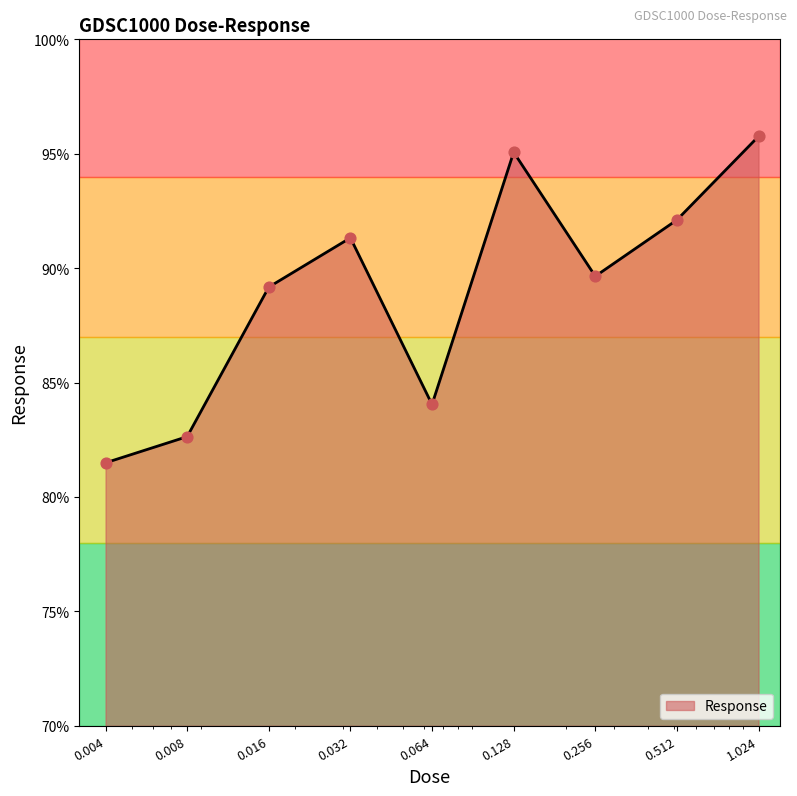

What is the maximum value shown in the chart?

95.8